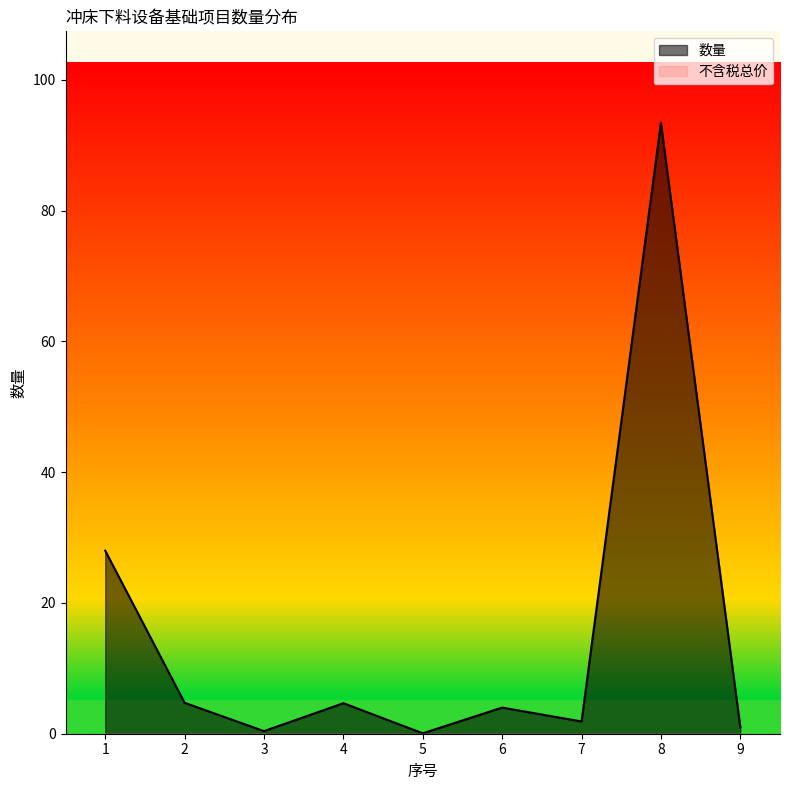

Reading left to right, extract all data points from this chart.

1=28.0	2=4.7	3=0.4	4=4.7	5=0.1	6=4.0	7=1.9	8=93.4	9=1.0